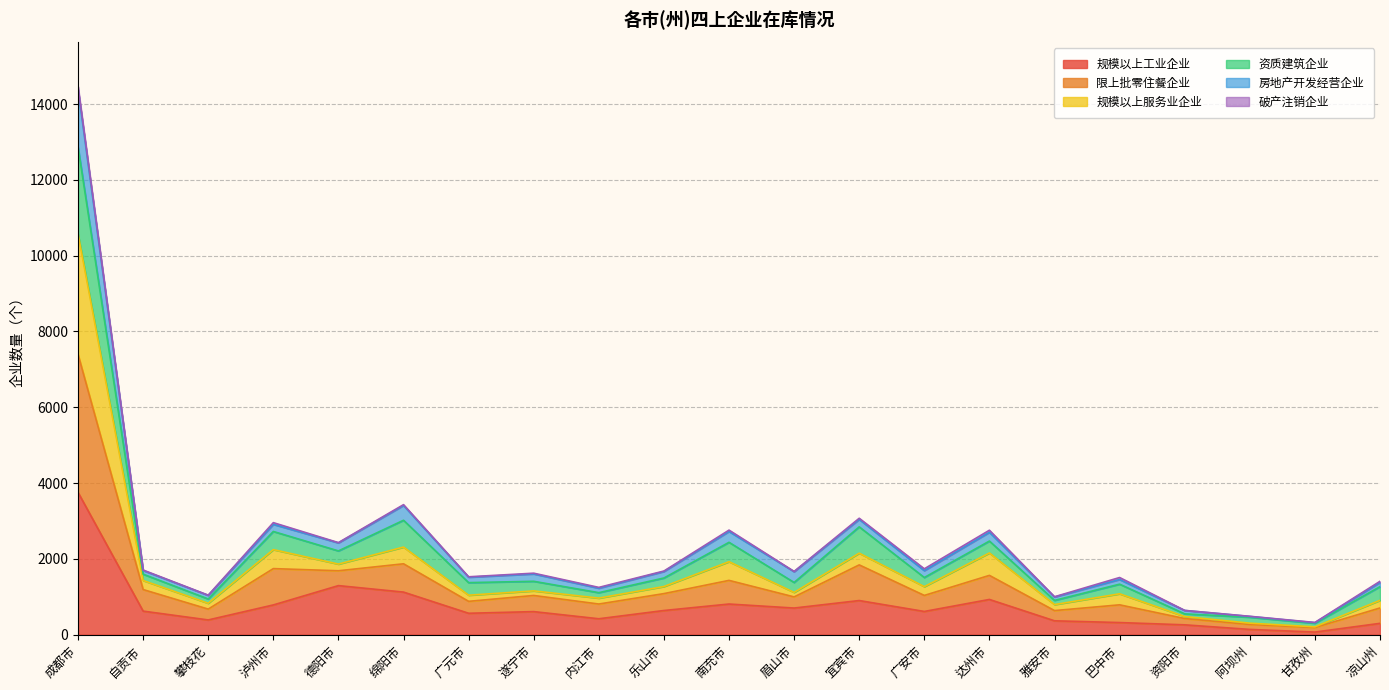

What is the greatest value displayed?

14469